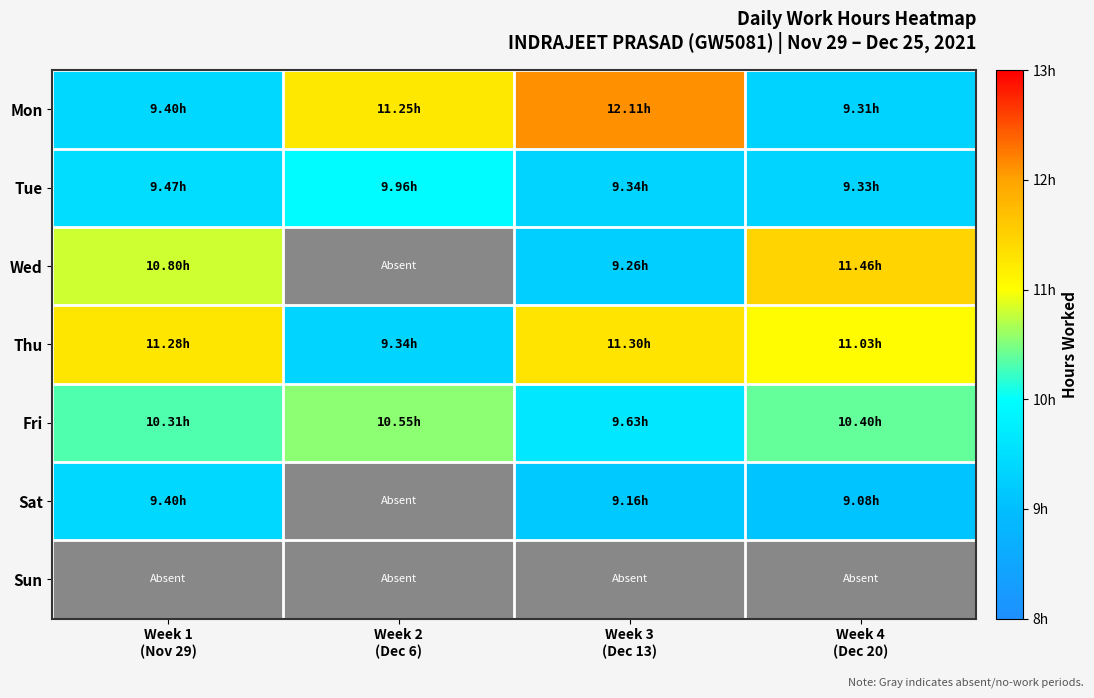

How many distinct data groups are displayed?

7